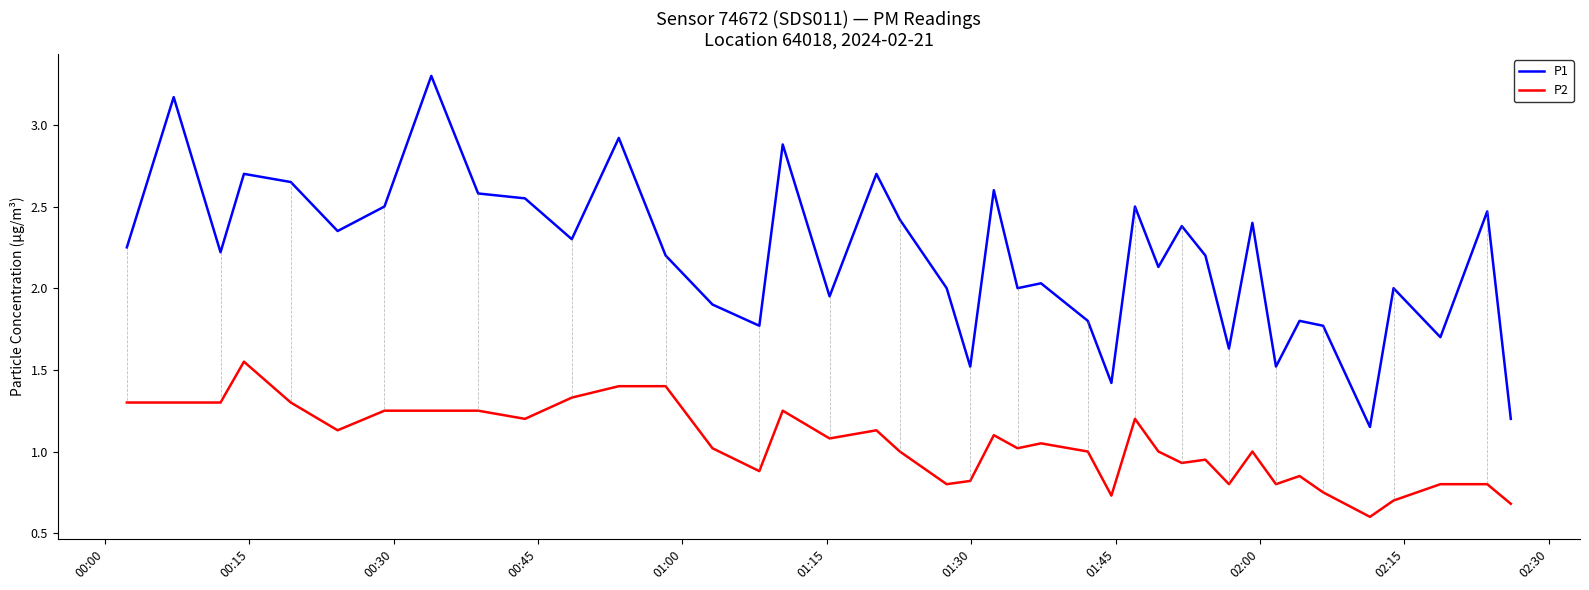

Which series has the largest total across all categories?

P1